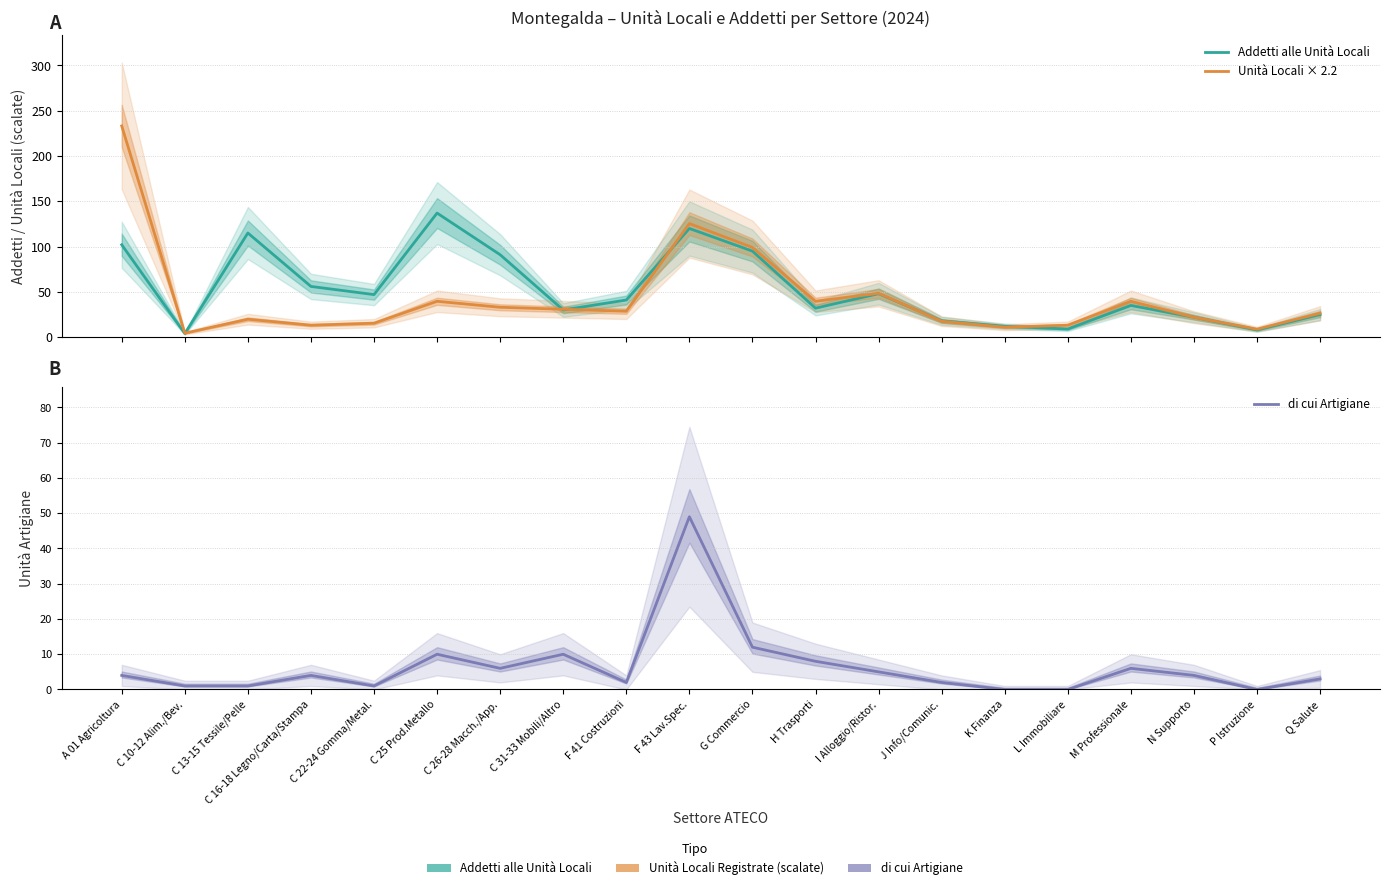

Which has a higher value, K Finanza or F 41 Costruzioni?

F 41 Costruzioni